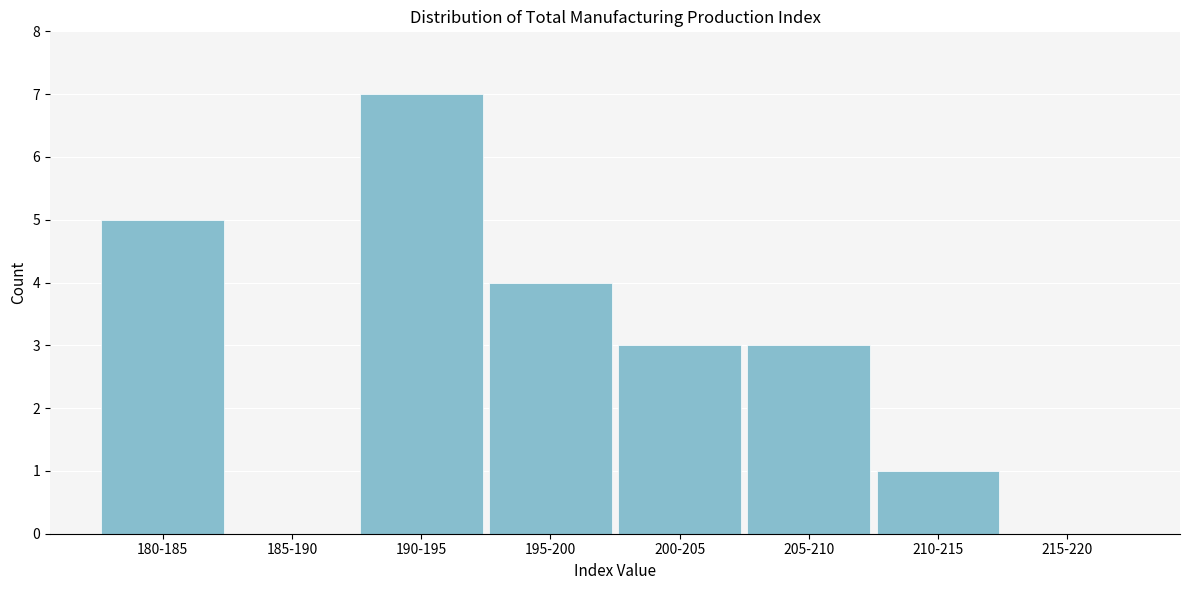

Reading left to right, list all the values displayed in this chart.

180-185=5	185-190=0	190-195=7	195-200=4	200-205=3	205-210=3	210-215=1	215-220=0